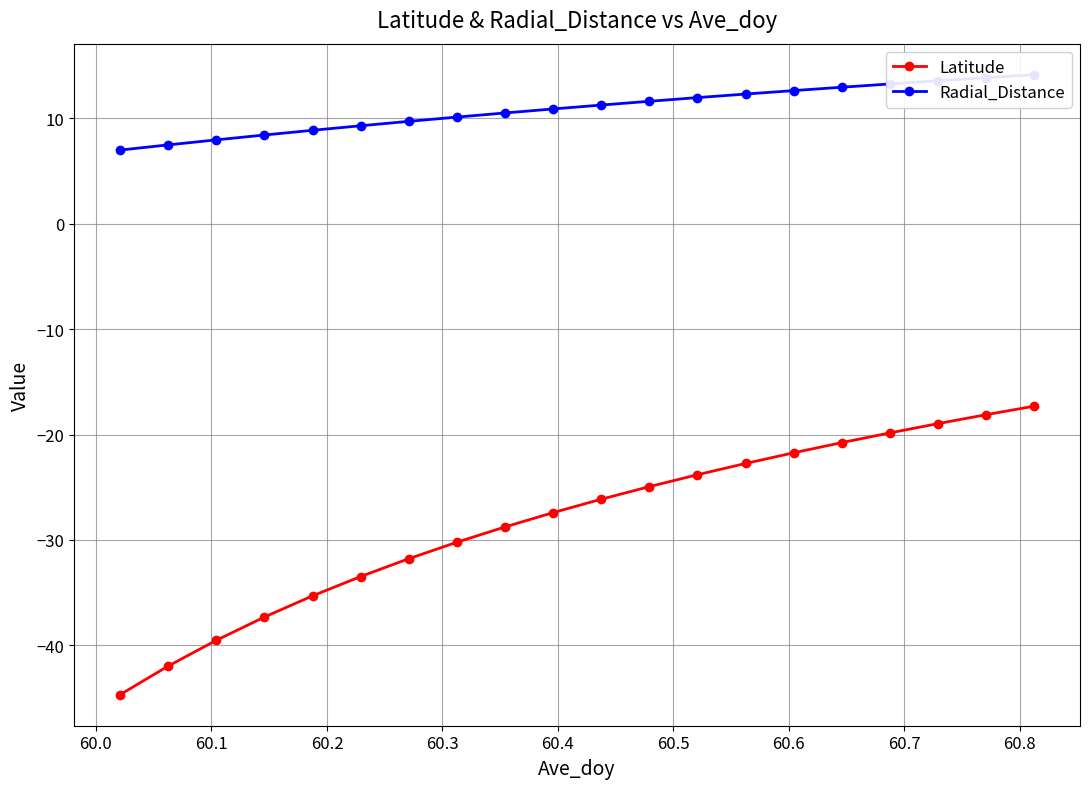

What is the value of the Latitude point at the 17th from the left?

-19.8